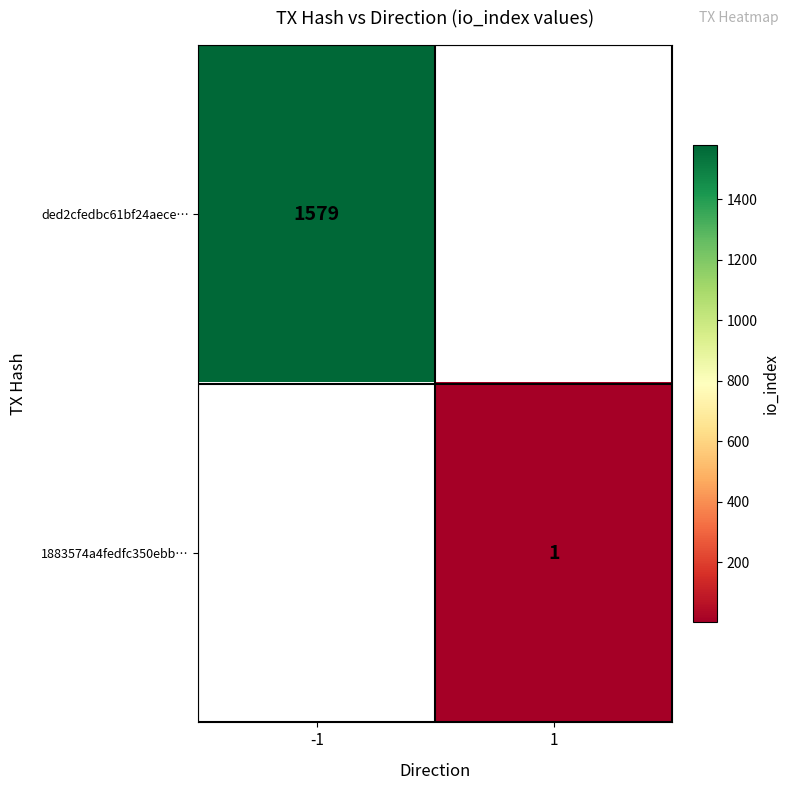

The 1883574a4fedfc350ebb… series shows 1 at 1. True or false?

True